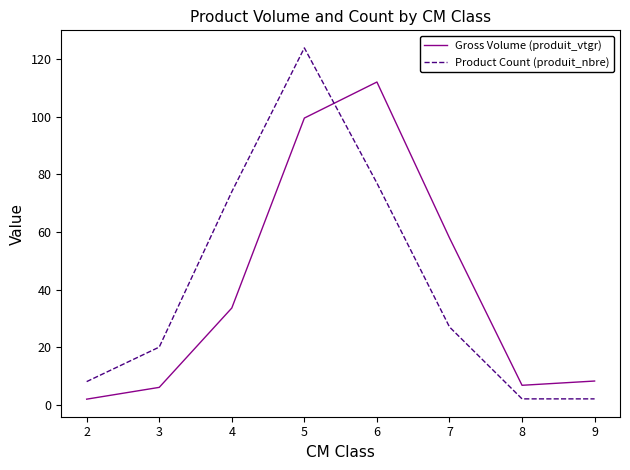

What is the difference between the Gross Volume (produit_vtgr) values at 6 and 5?

12.5